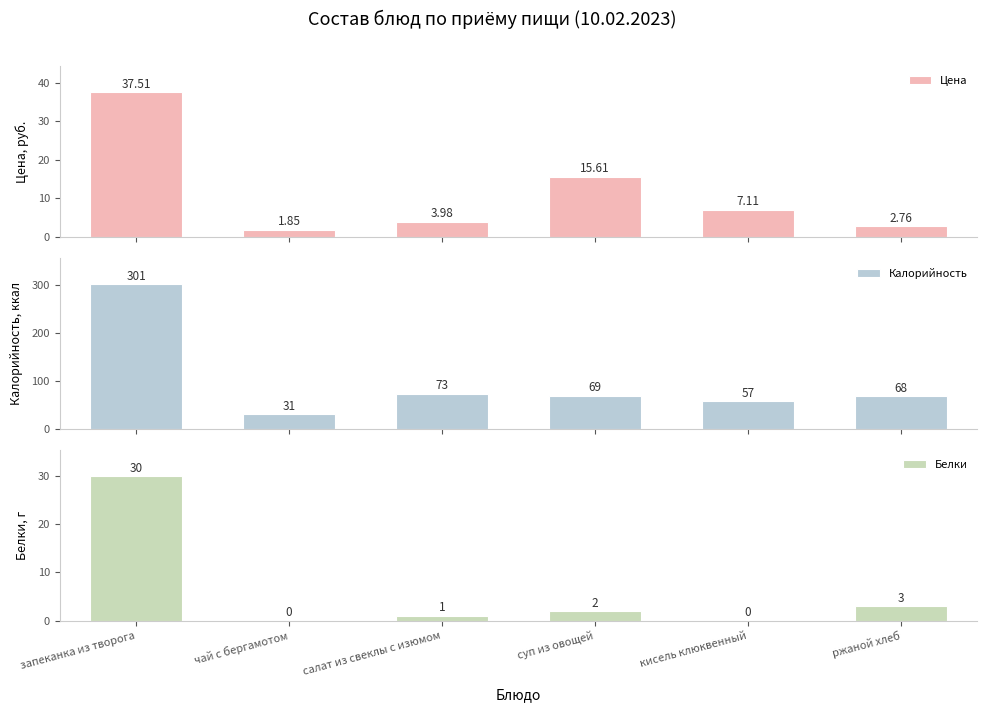

Which series has the largest total across all categories?

Калорийность